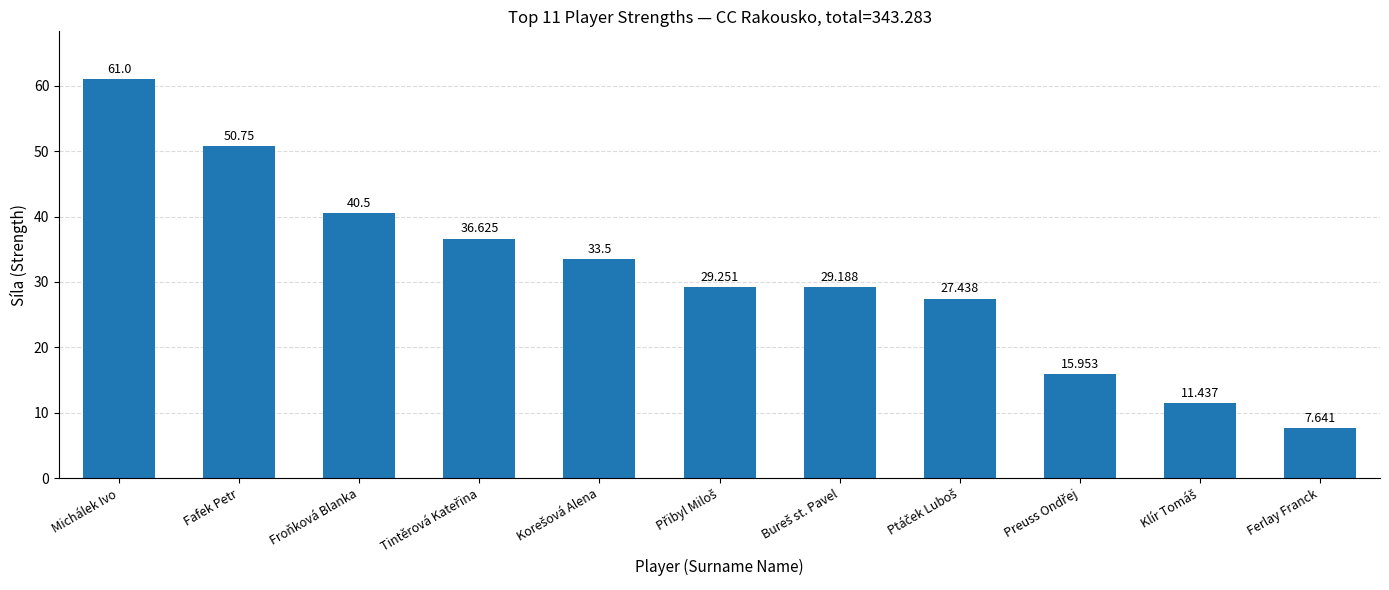

Which category has the lowest value across all series?

Ferlay Franck